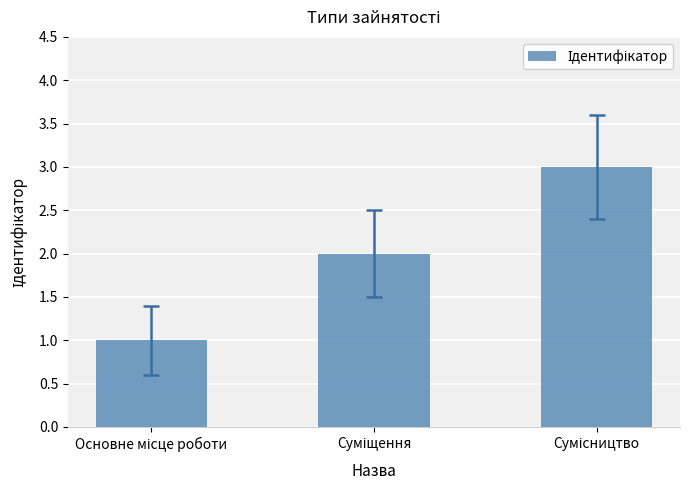

What is the greatest value displayed?

3